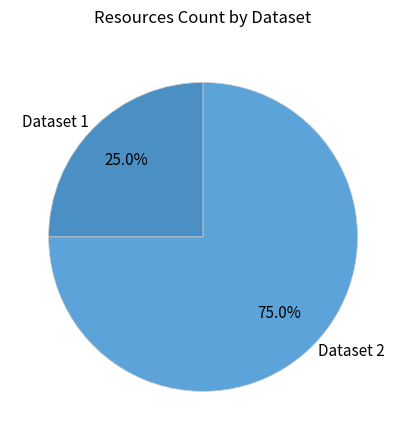

Do Dataset 1 and Dataset 2 together represent more than half of the pie?

Yes